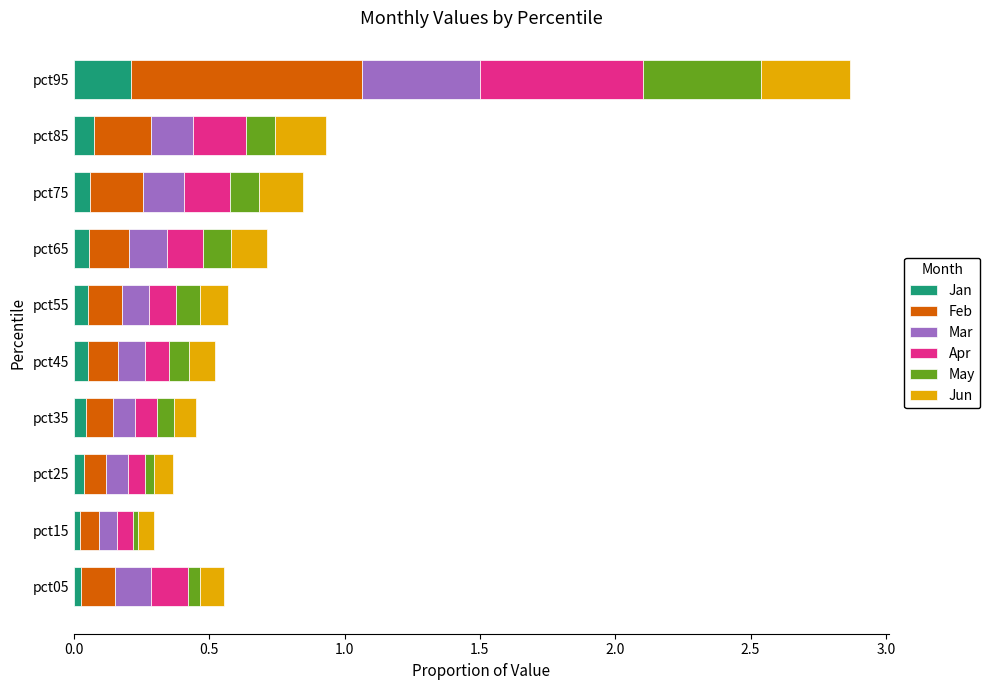

What is the sum of the Jan values at pct85 and pct95?

0.3